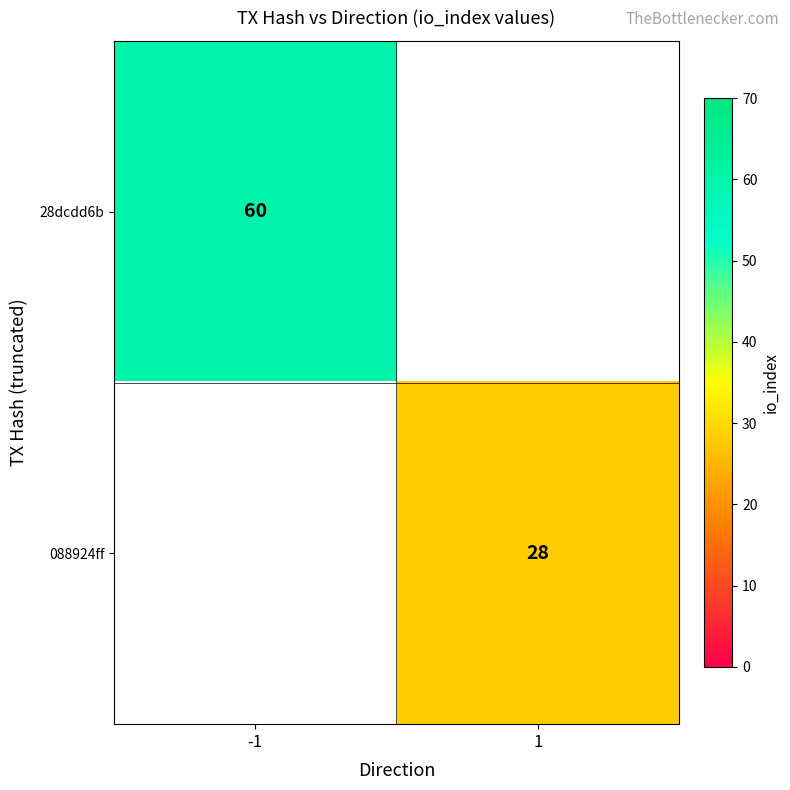

The 088924ff series shows 28 at 1. True or false?

True